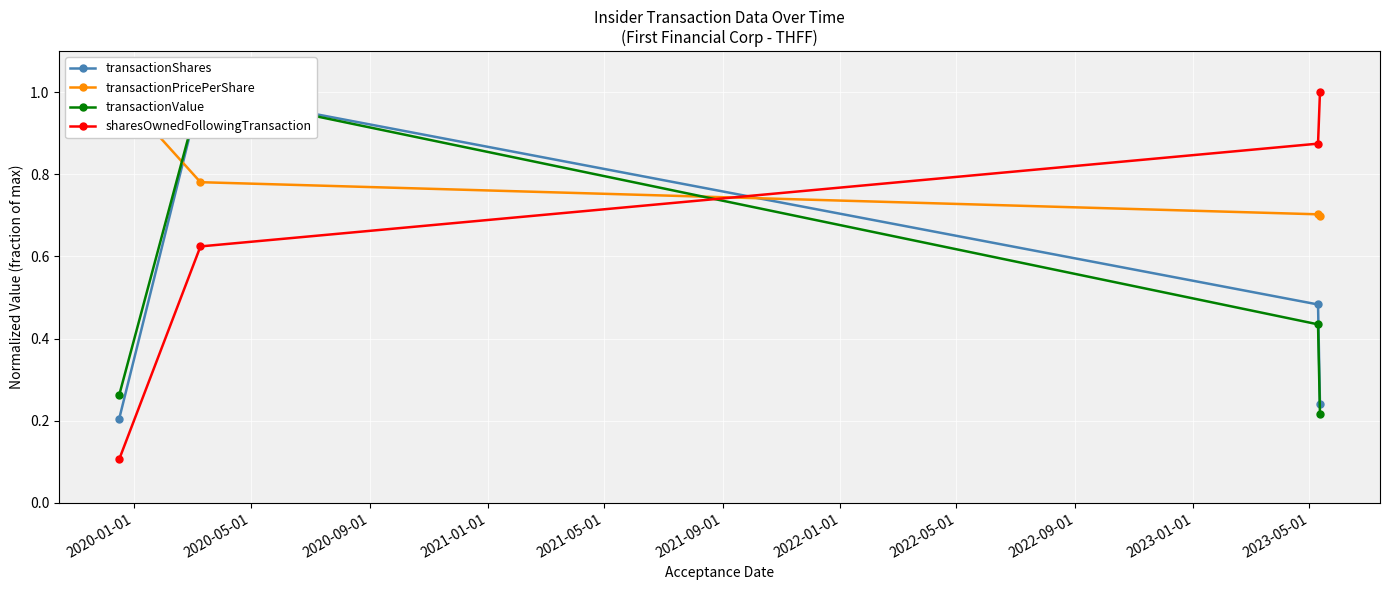

True or false: transactionPricePerShare and sharesOwnedFollowingTransaction intersect in this chart.

True